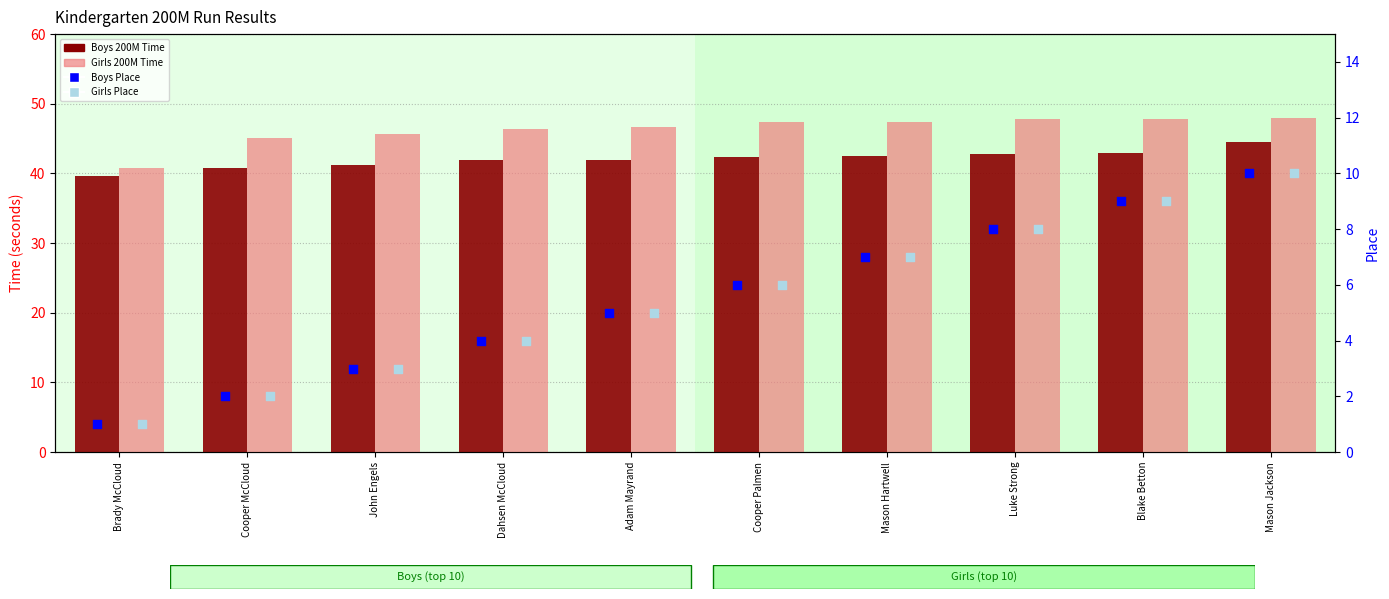

What is the total value across all series at John Engels?

93.0